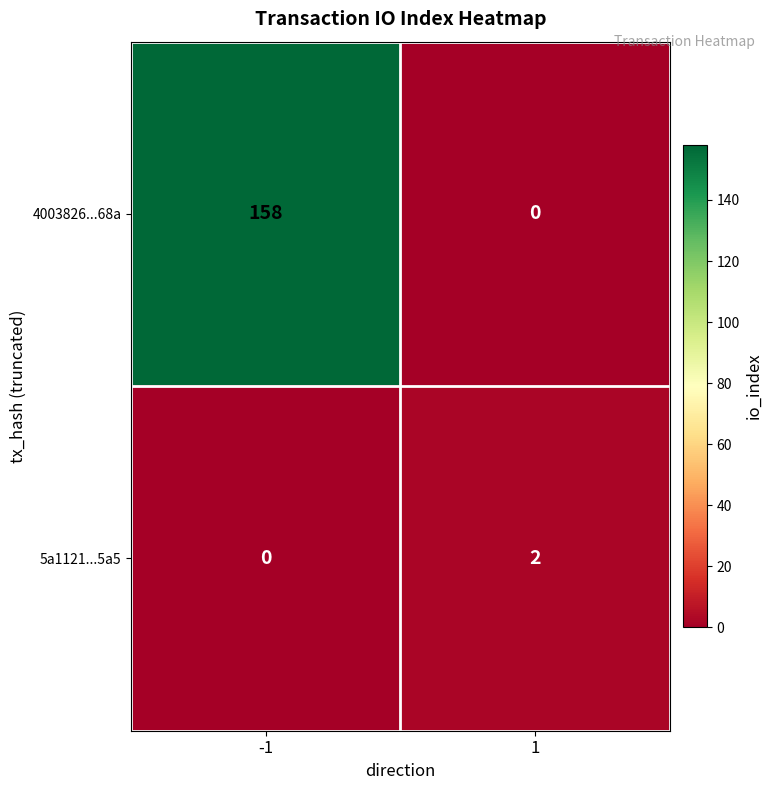

Between -1 and 1, which series saw the biggest shift?

4003826...68a